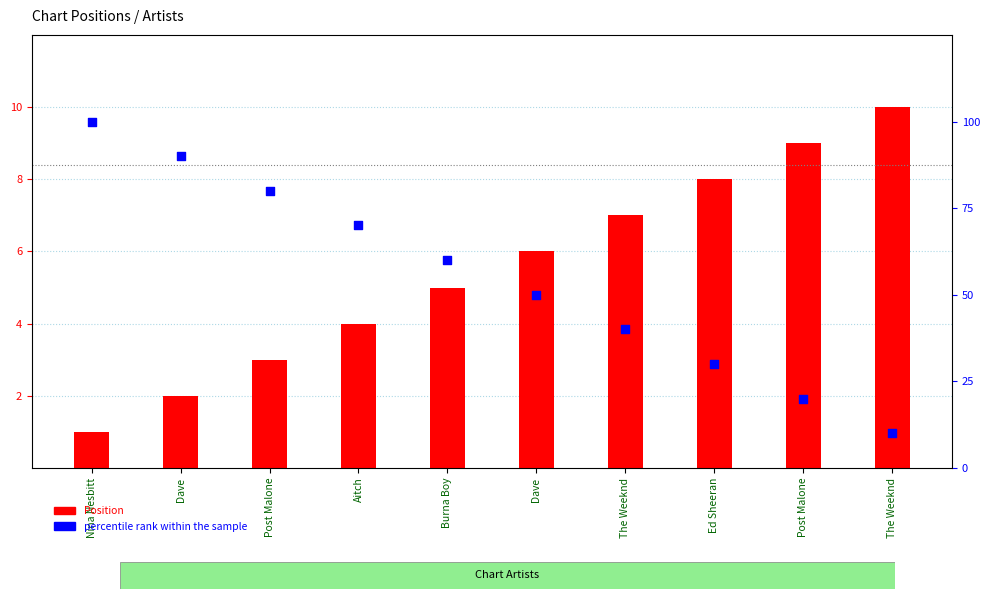

Which series contains the lowest Y value?

Position